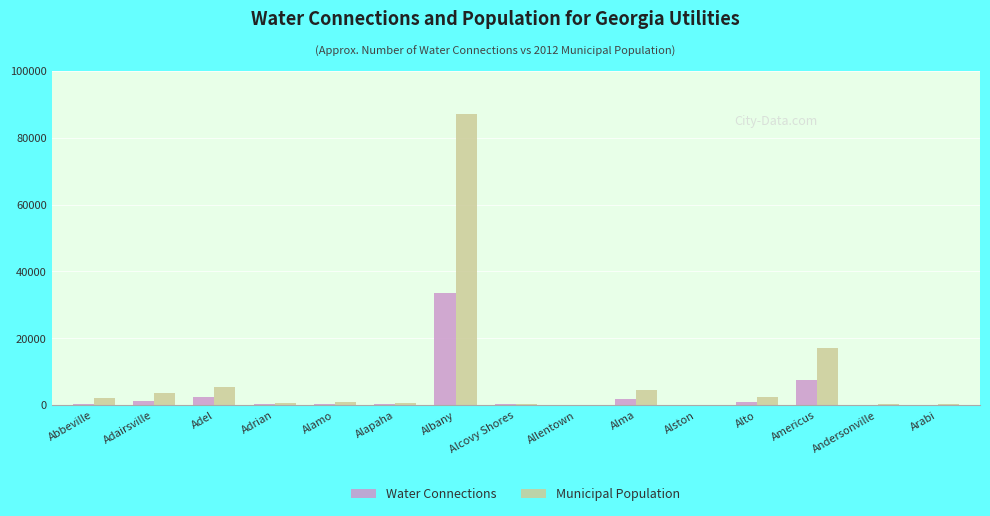

At which label does Water Connections reach its peak?

Albany